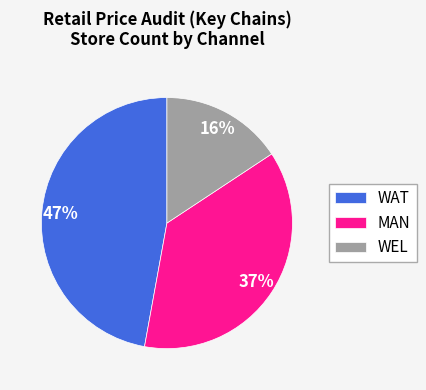

To the nearest percent, what is the average slice percentage?

33%